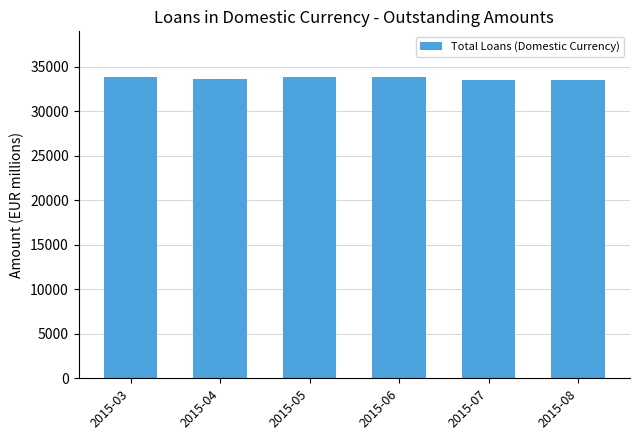

How many values exceed 33803?

3